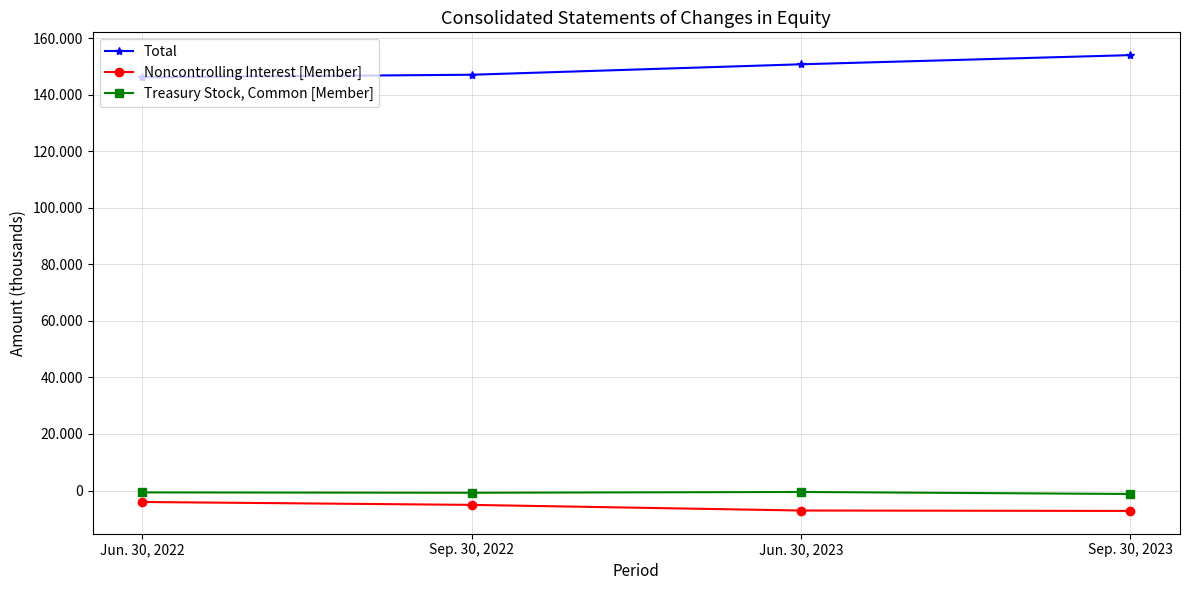

Reading left to right, extract all data points from this chart.

Total: Jun. 30, 2022=146236	Sep. 30, 2022=147130	Jun. 30, 2023=150828	Sep. 30, 2023=154073
Noncontrolling Interest [Member]: Jun. 30, 2022=-4054	Sep. 30, 2022=-5085	Jun. 30, 2023=-7079	Sep. 30, 2023=-7226
Treasury Stock, Common [Member]: Jun. 30, 2022=-675	Sep. 30, 2022=-797	Jun. 30, 2023=-516	Sep. 30, 2023=-1230